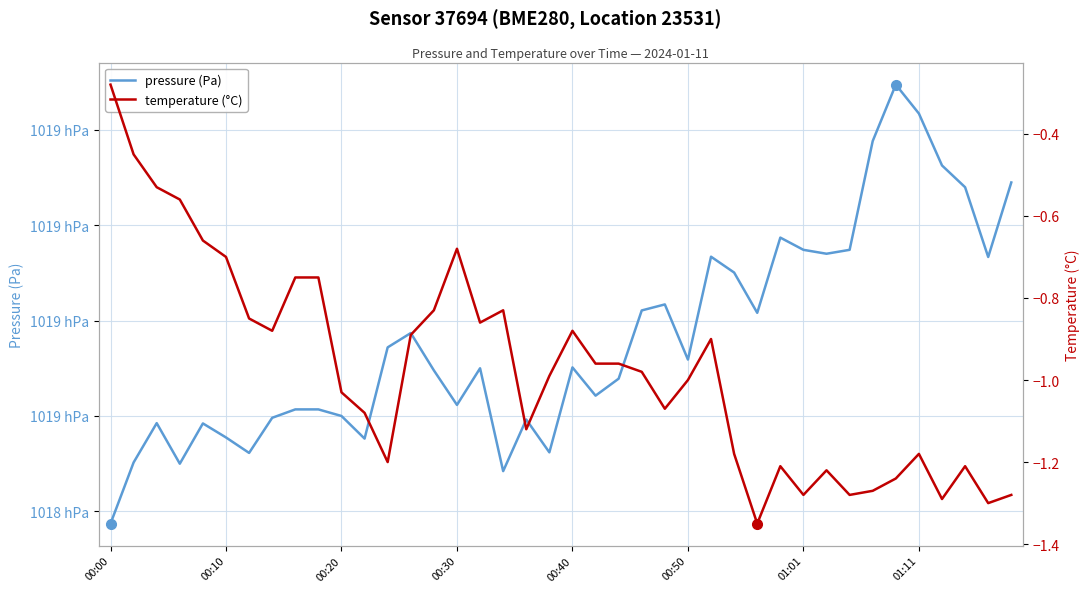

What is the minimum value for pressure (Pa)?

101848.7